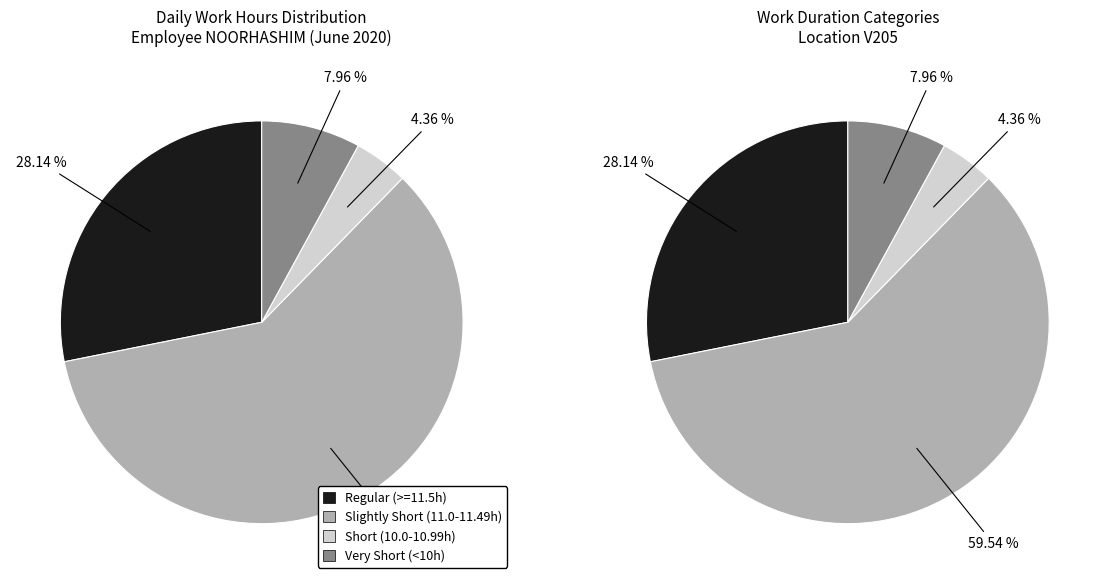

Does Fri account for over 50% of the chart?

No